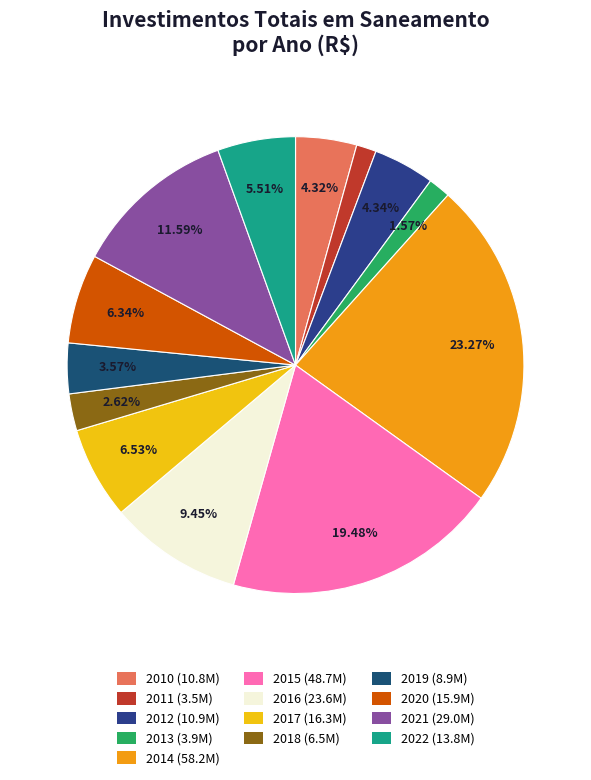

To the nearest percent, what is the difference between the largest and smallest slice percentages?

22%